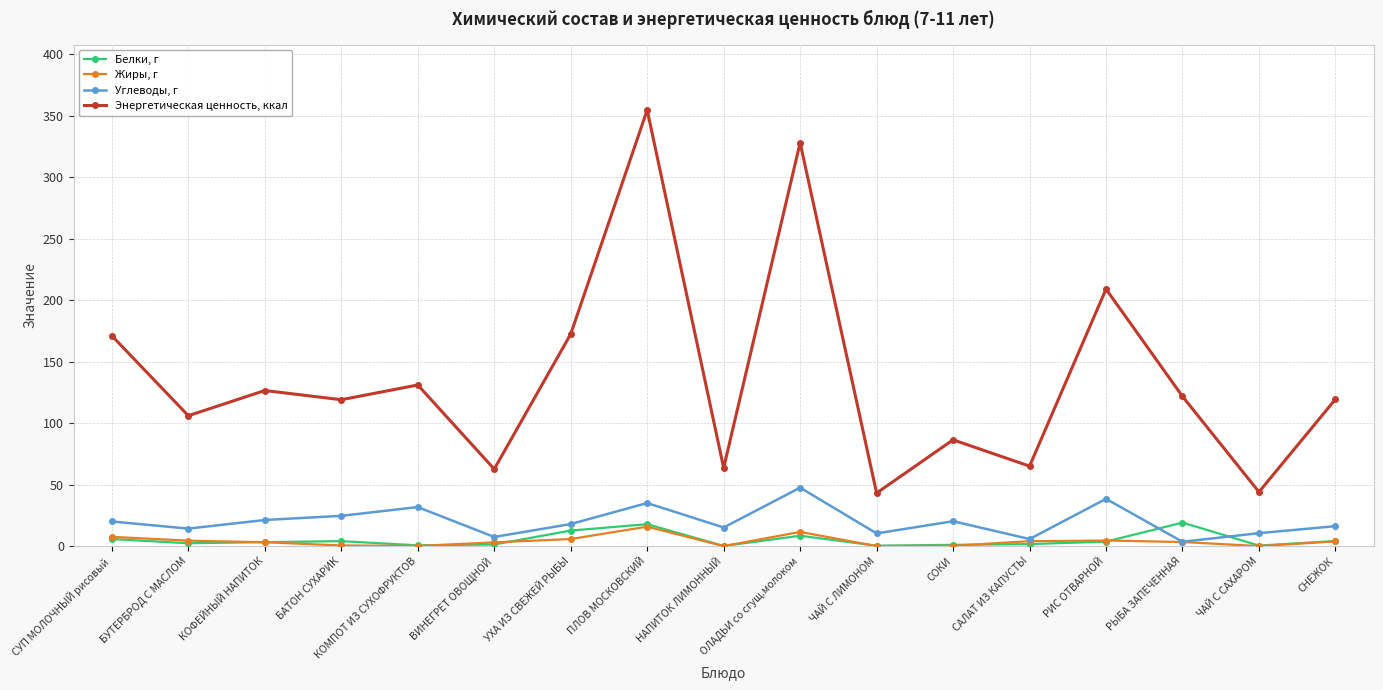

Where is Углеводы, г nearest to the value 25?

БАТОН СУХАРИК